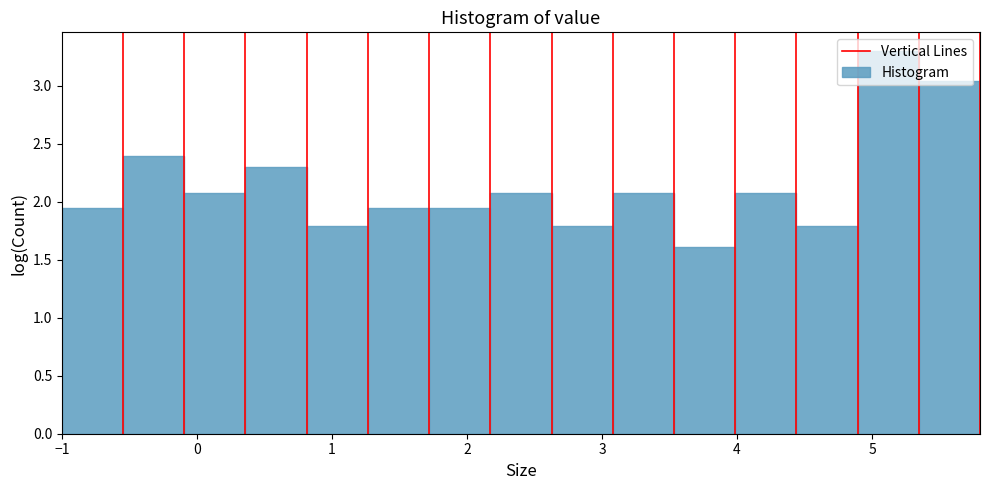

Reading left to right, list every bar in this chart as the range it spans on the x-axis followed by its height. Neither the bar edges nor the heights are printed on the chart, so give them approximately, as read against the axes.

-1.0 to -0.5: 1.95
-0.5 to -0.1: 2.40
-0.1 to 0.4: 2.10
0.4 to 0.8: 2.30
0.8 to 1.3: 1.80
1.3 to 1.7: 1.95
1.7 to 2.2: 1.95
2.2 to 2.6: 2.10
2.6 to 3.1: 1.80
3.1 to 3.5: 2.10
3.5 to 4.0: 1.60
4.0 to 4.4: 2.10
4.4 to 4.9: 1.80
4.9 to 5.3: 3.30
5.3 to 5.8: 3.05